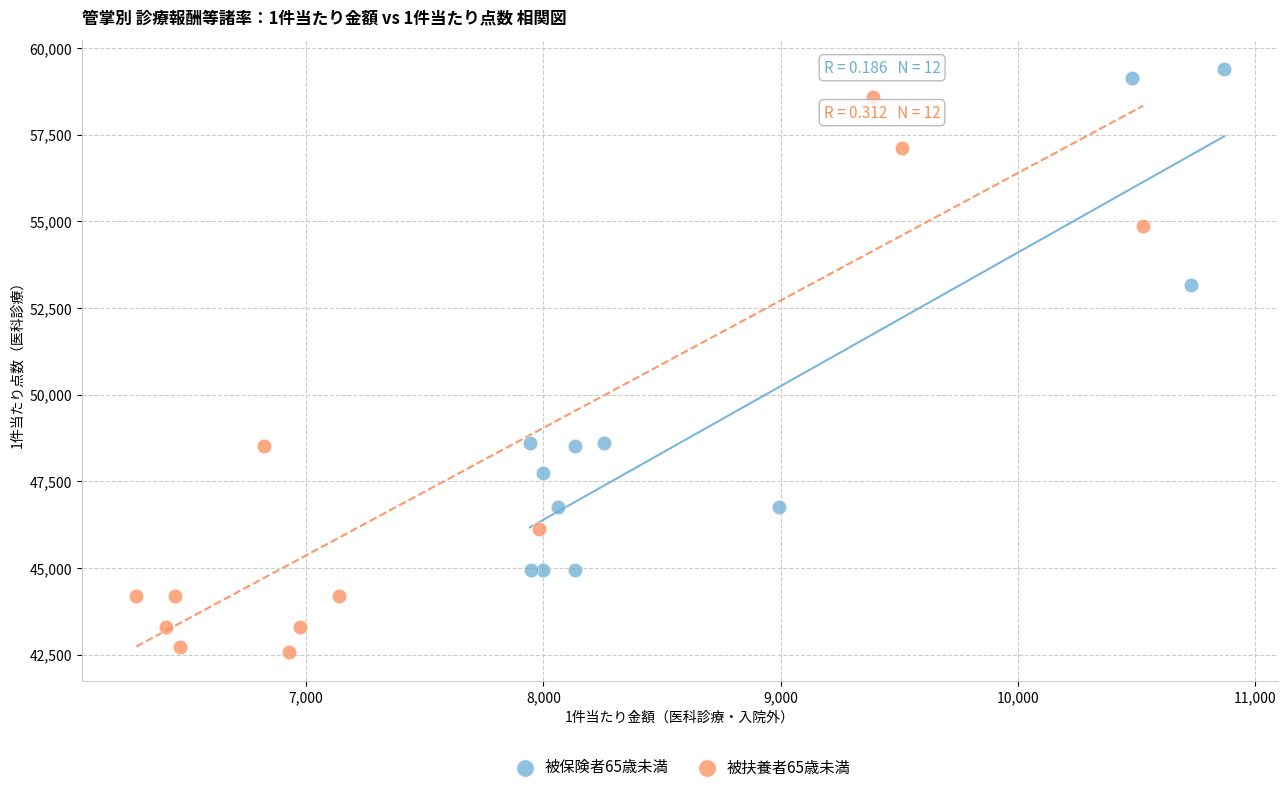

Which series reaches the minimum Y coordinate?

被扶養者65歳未満